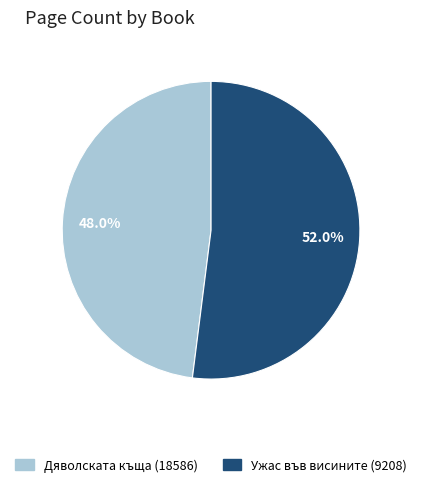

Which has a higher value, Дяволската къща (18586) or Ужас във висините (9208)?

Ужас във висините (9208)